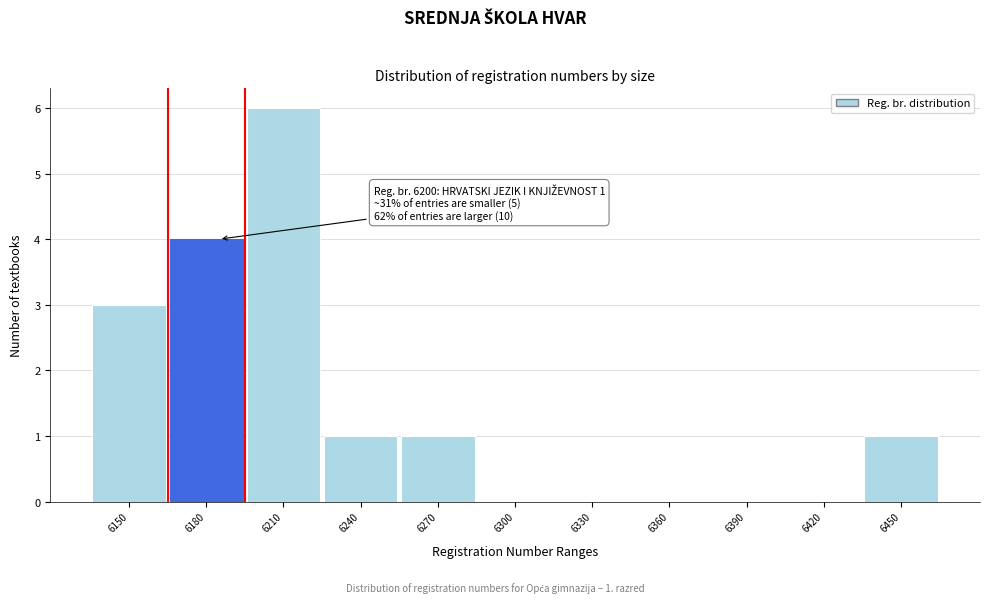

Reading left to right, list all the values displayed in this chart.

6150=3	6180=4	6210=6	6240=1	6270=1	6300=0	6330=0	6360=0	6390=0	6420=0	6450=1